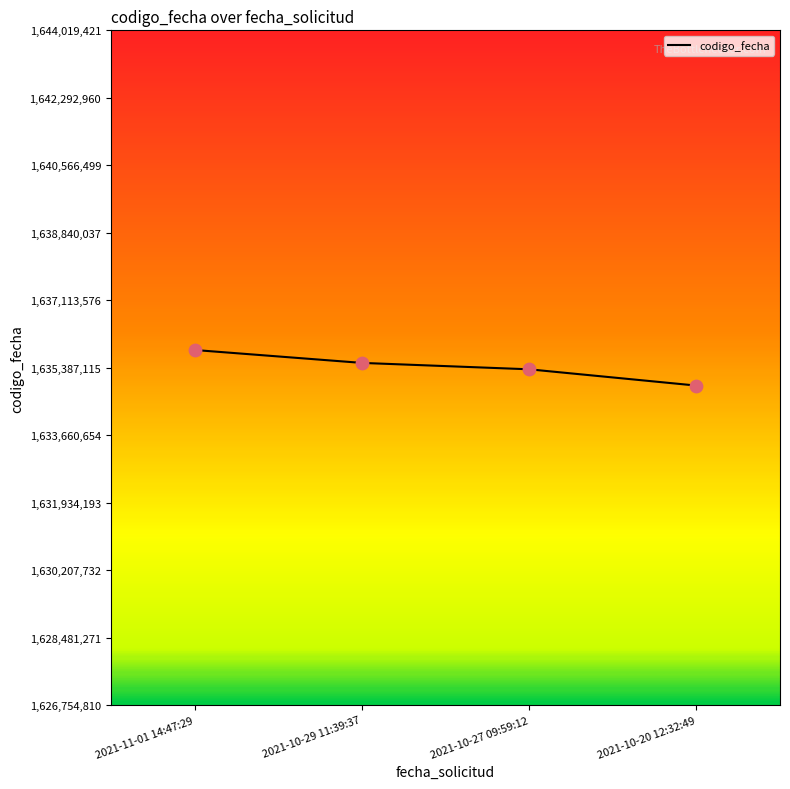

What is the change in value from 2021-11-01 14:47:29 to 2021-10-20 12:32:49?

-910762